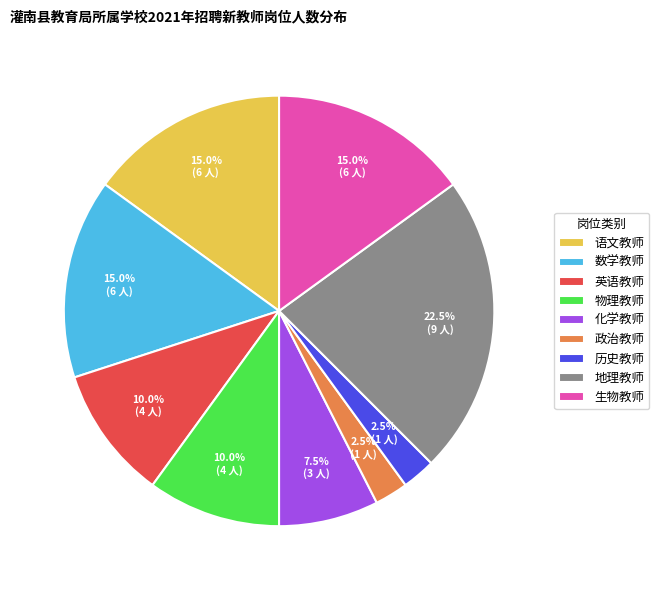

Count the number of slices in the pie.

9